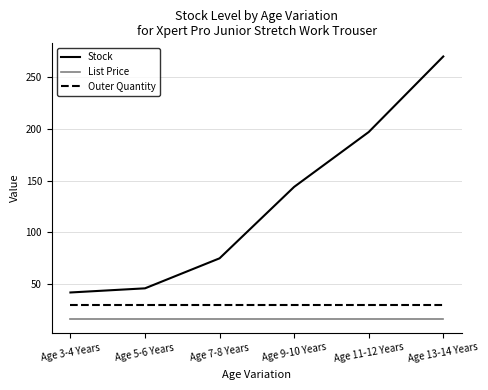

True or false: Stock and Outer Quantity intersect in this chart.

False